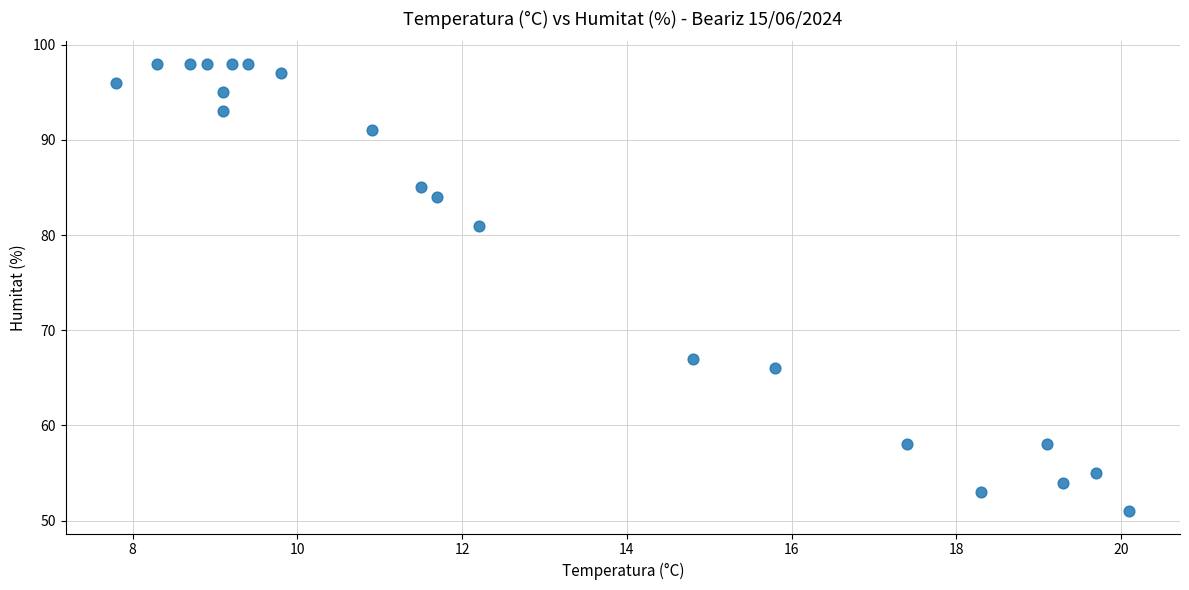

What is the range of Y values (max minus min)?

47